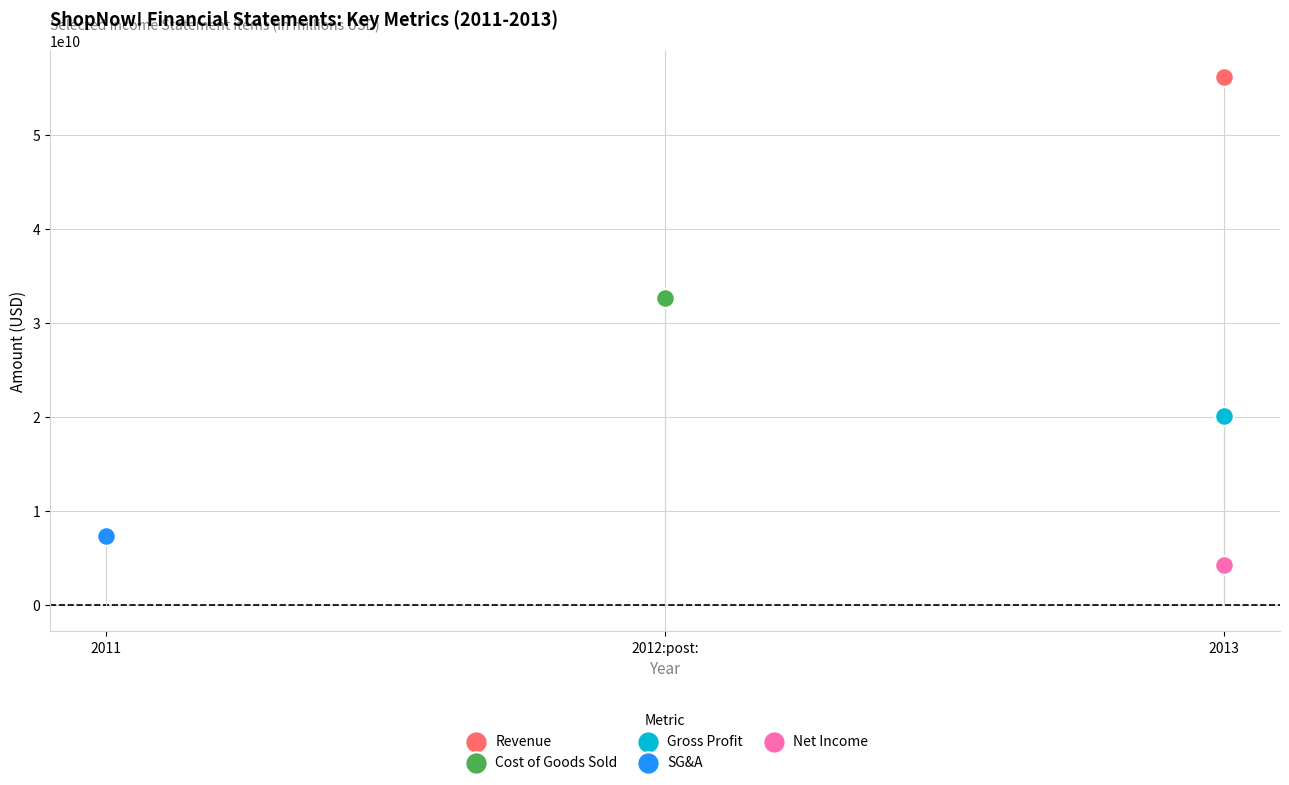

What are all the series names shown in the legend?

Revenue, Cost of Goods Sold, Gross Profit, SG&A, Net Income